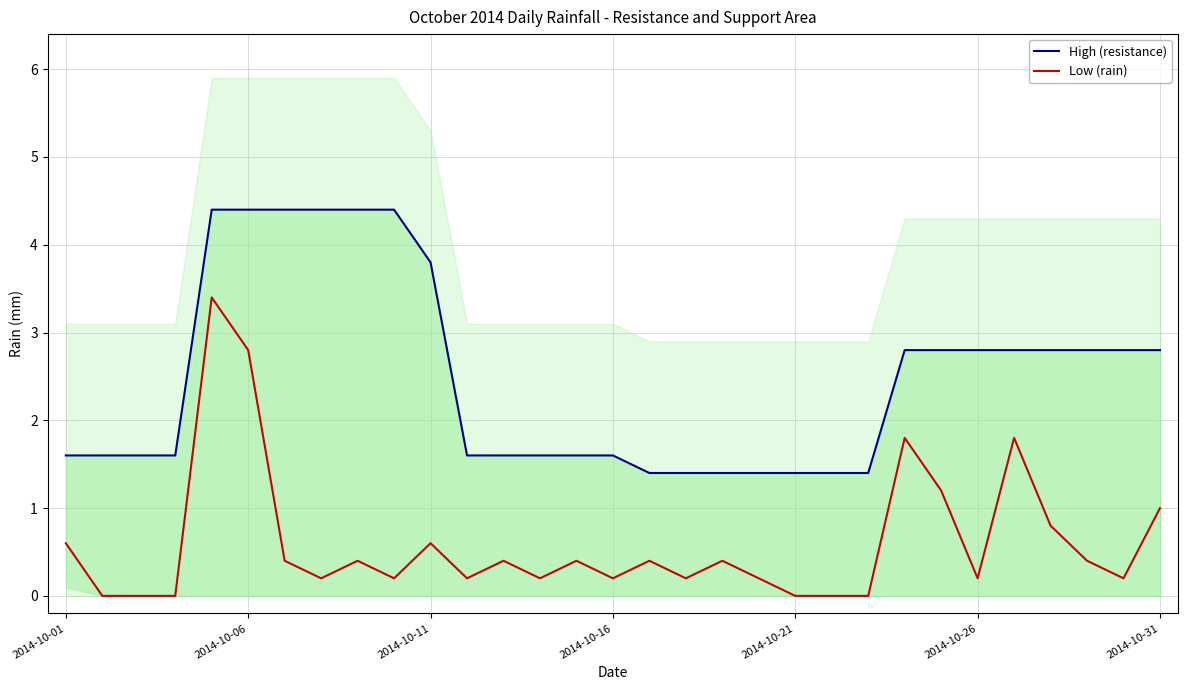

Which series has the largest total across all categories?

High (resistance)